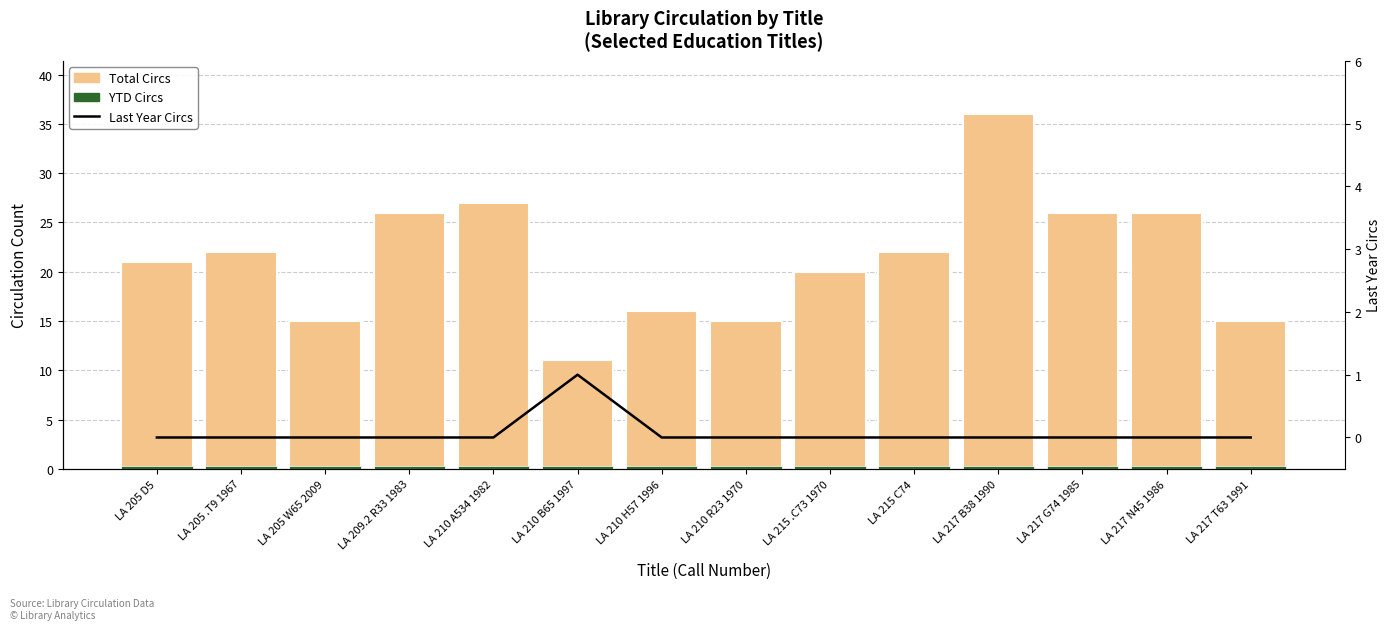

Is it true that YTD Circs equals 0.4 at LA 210 B65 1997?

False